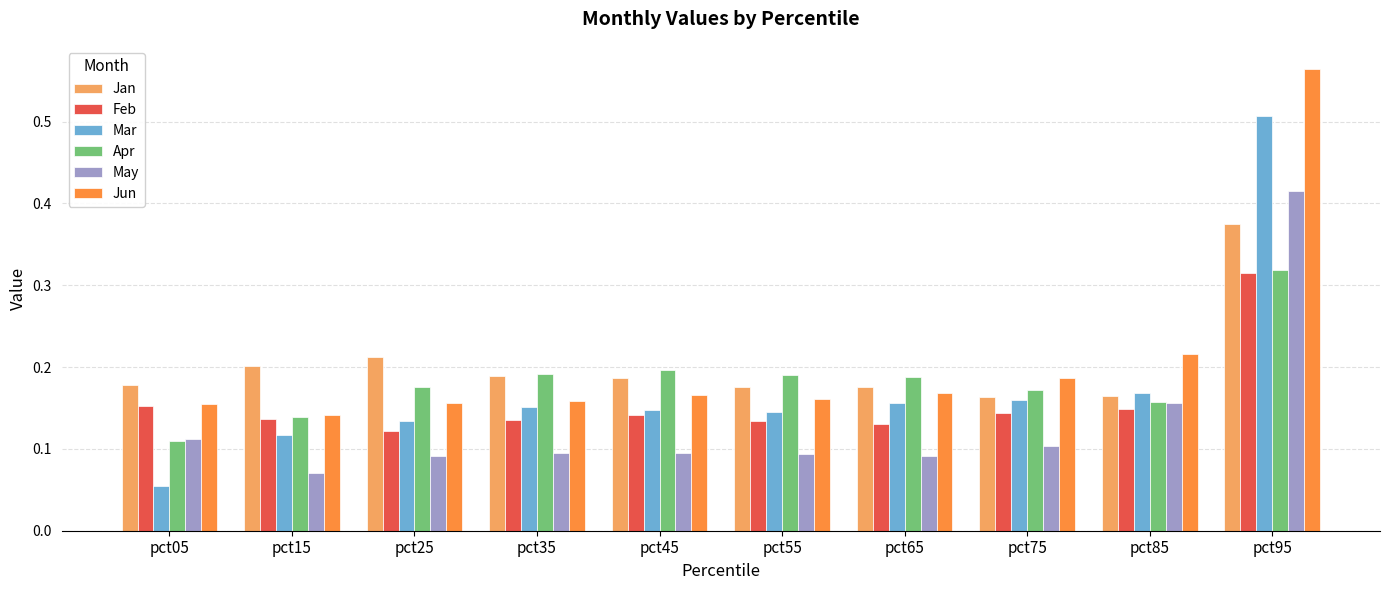

How many categories are shown in the chart?

10